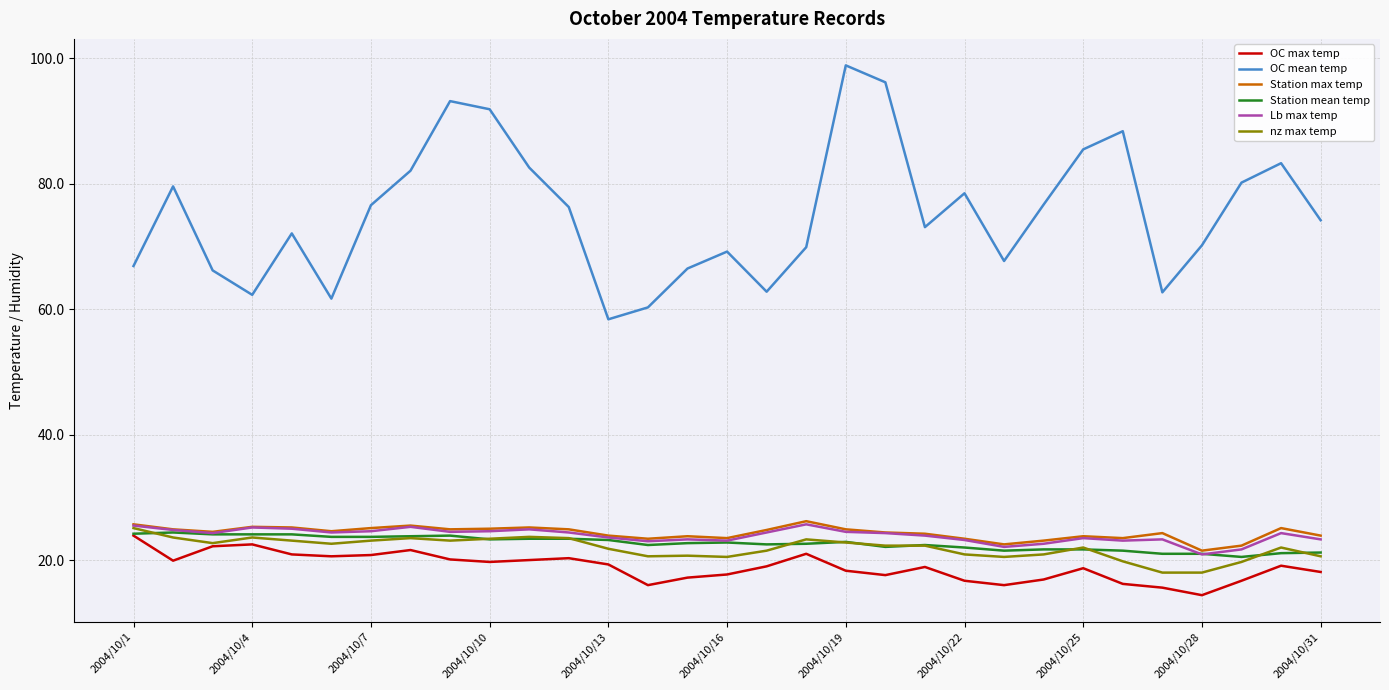

What is the smallest value displayed?

14.4